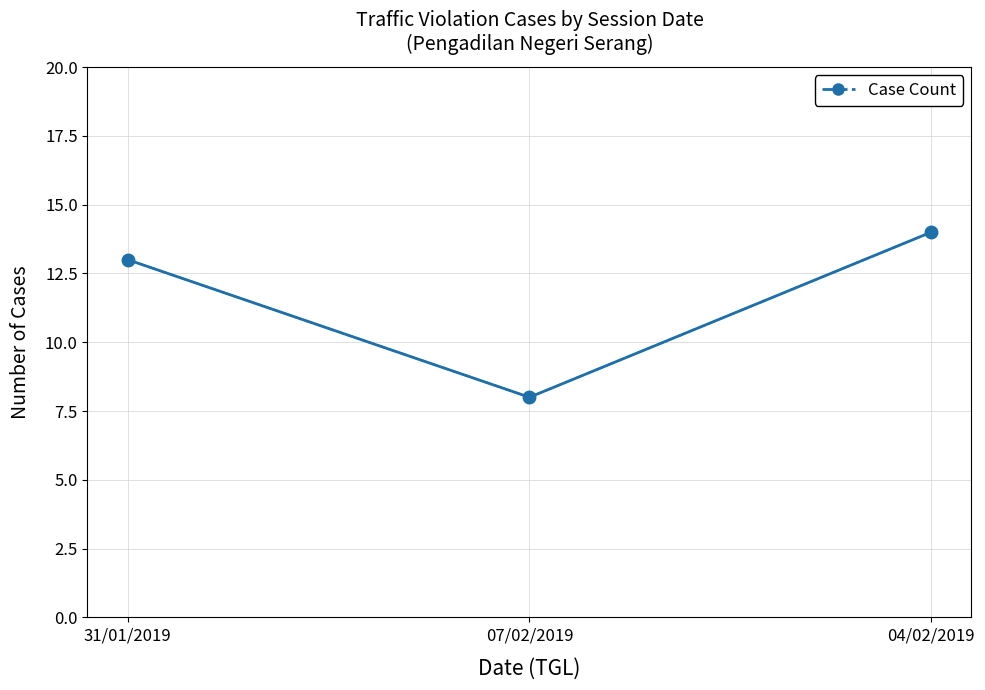

Rank the categories by value from lowest to highest.

07/02/2019, 31/01/2019, 04/02/2019